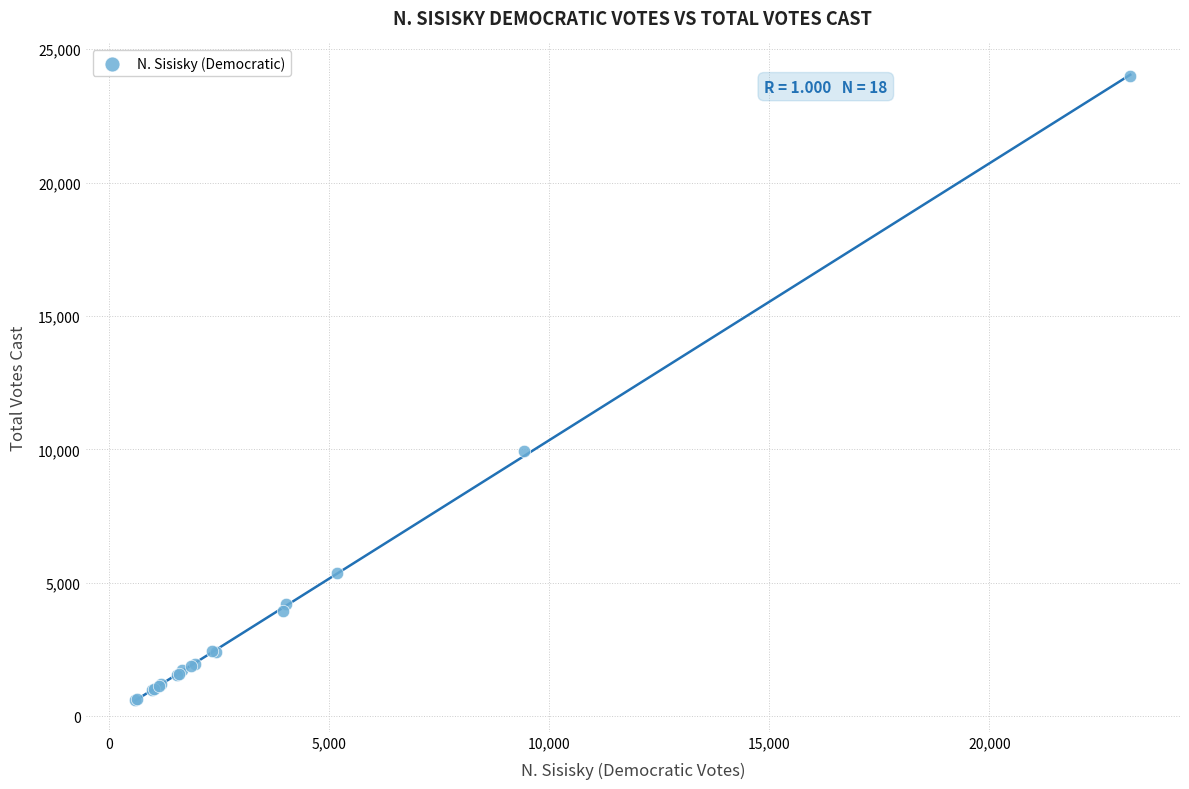

What Y value in the scatter plot is closest to 12285?

9958